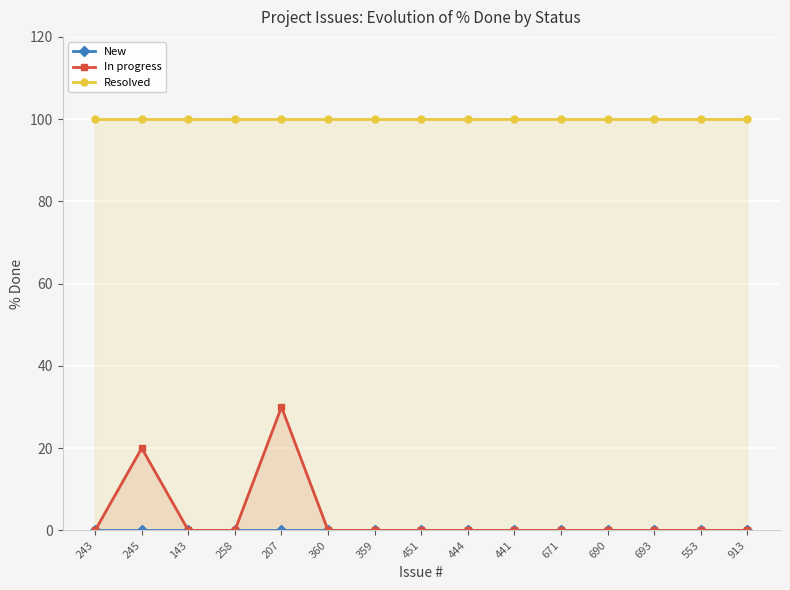

Is it true that Resolved equals 100 at 258?

True